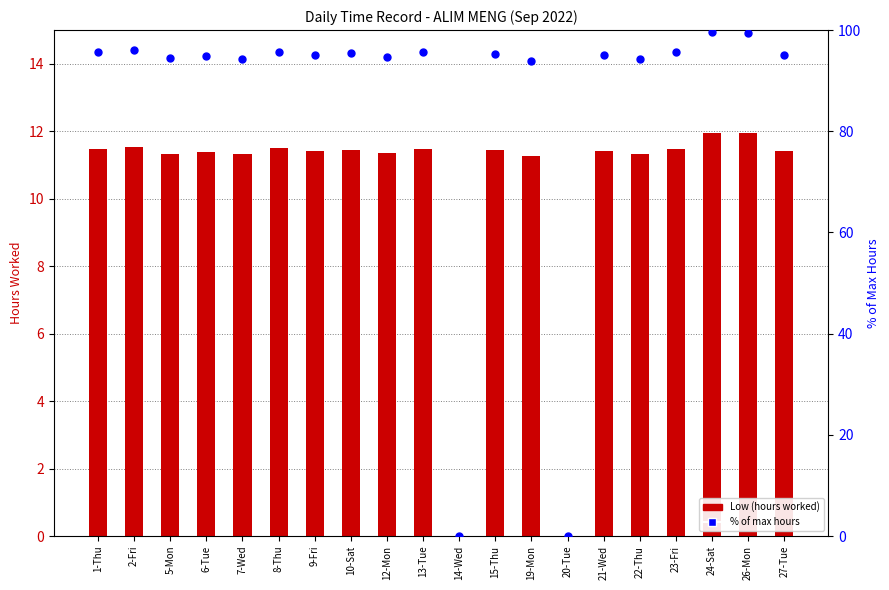

At how many categories does at least one series exceed 97?

2